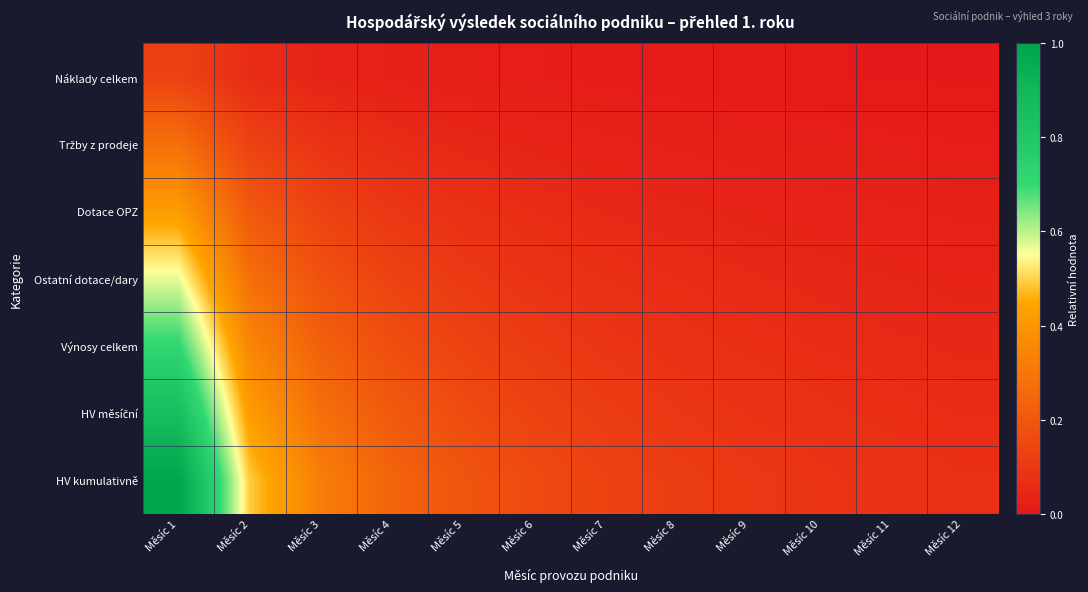

Which has a higher value, Měsíc 3 or Měsíc 7?

Měsíc 3